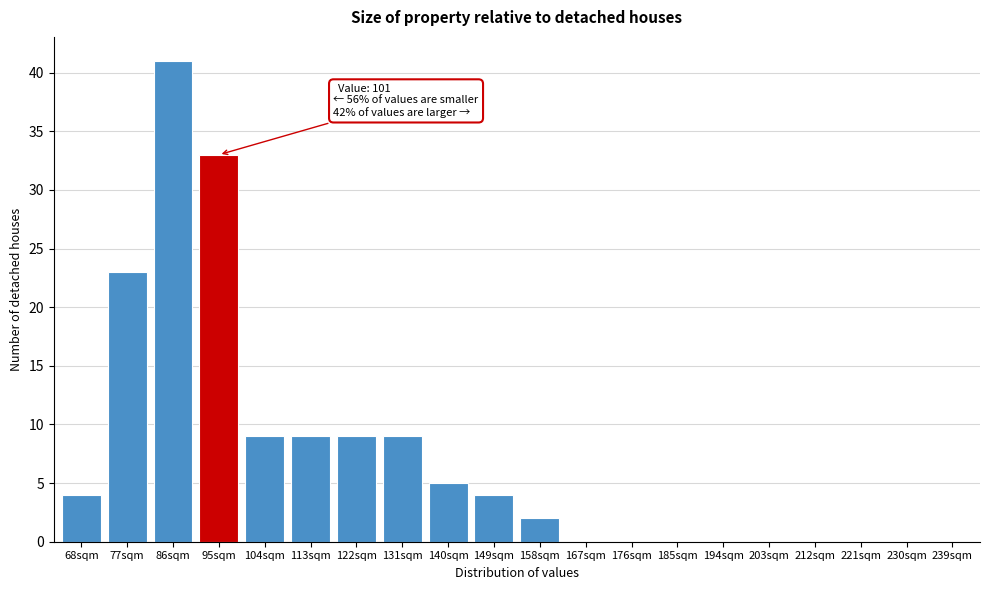

Reading right to left, list all the values displayed in this chart.

239sqm=0	230sqm=0	221sqm=0	212sqm=0	203sqm=0	194sqm=0	185sqm=0	176sqm=0	167sqm=0	158sqm=2	149sqm=4	140sqm=5	131sqm=9	122sqm=9	113sqm=9	104sqm=9	95sqm=33	86sqm=41	77sqm=23	68sqm=4